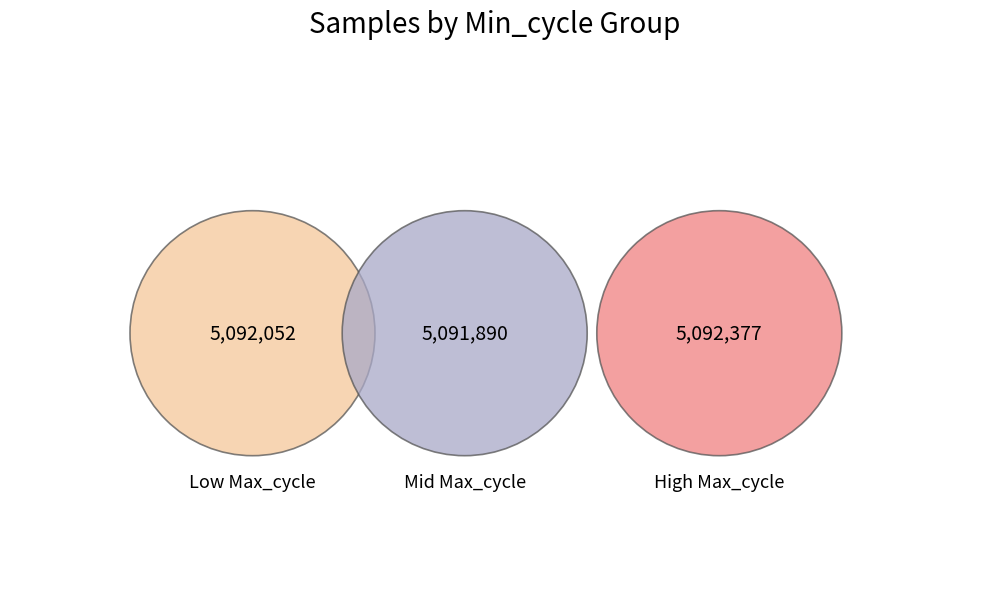

Approximately how many times larger is the value at Min_cycle=26 compared to Min_cycle=27?

1.0